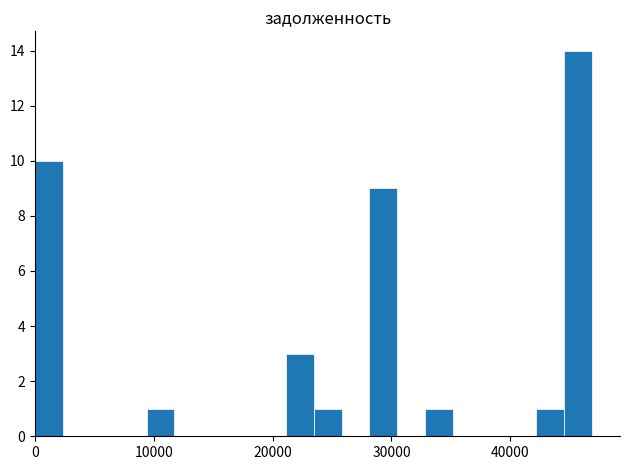

Read against the x-axis, roughly where is the centre of the tallest bar?

46000